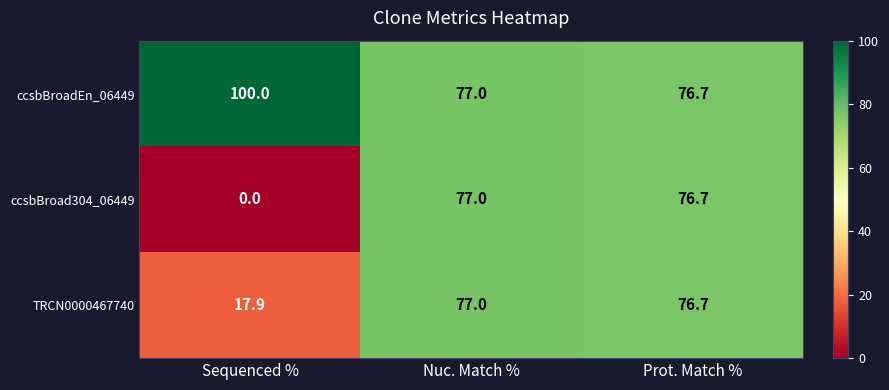

Which label corresponds to the largest value in the chart?

Sequenced %